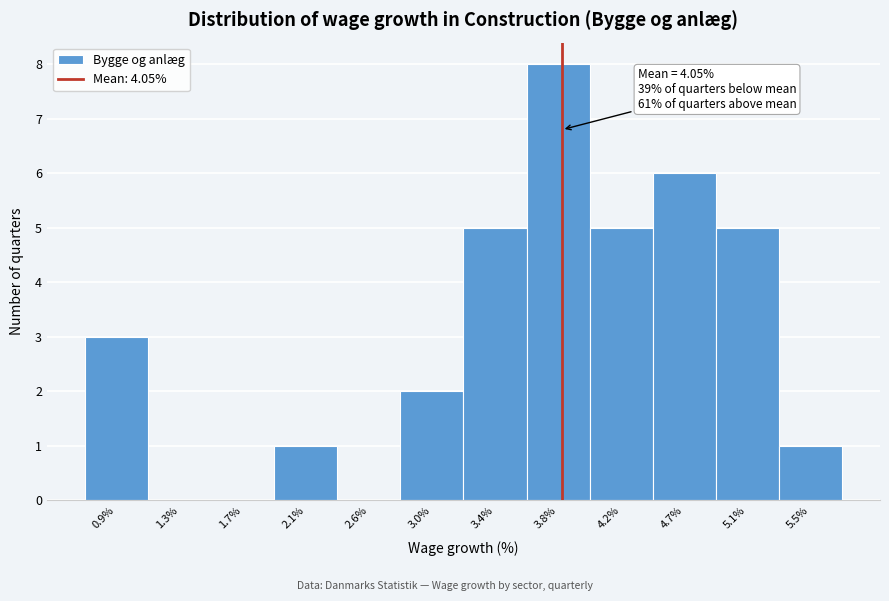

Reading right to left, transcribe all the data shown in this chart.

5.5%=1	5.1%=5	4.7%=6	4.2%=5	3.8%=8	3.4%=5	3.0%=2	2.6%=0	2.1%=1	1.7%=0	1.3%=0	0.9%=3